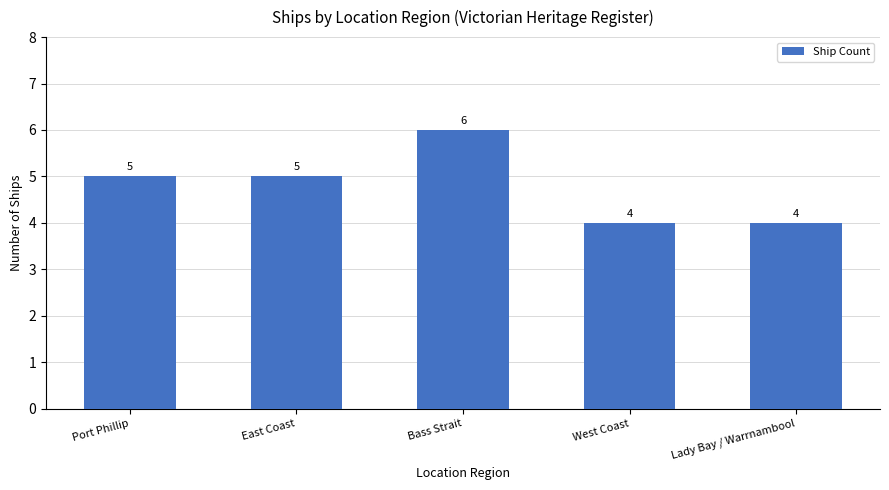

Reading left to right, extract all data points from this chart.

Port Phillip=5	East Coast=5	Bass Strait=6	West Coast=4	Lady Bay / Warrnambool=4